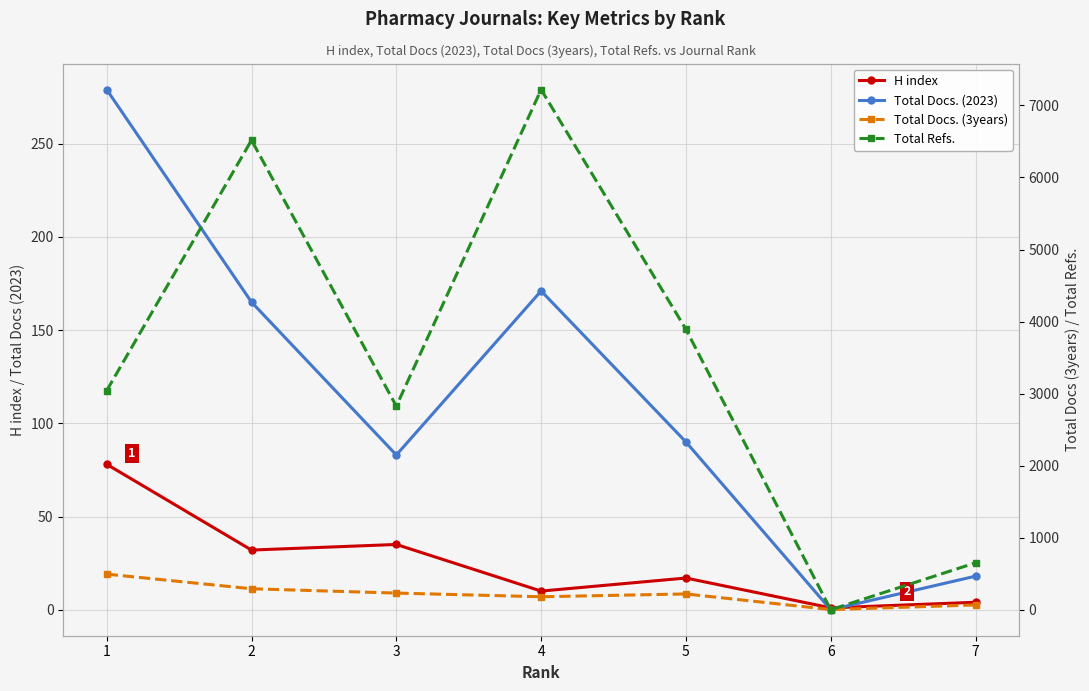

What is the sum of the Total Docs. (2023) values at 6 and 7?

18